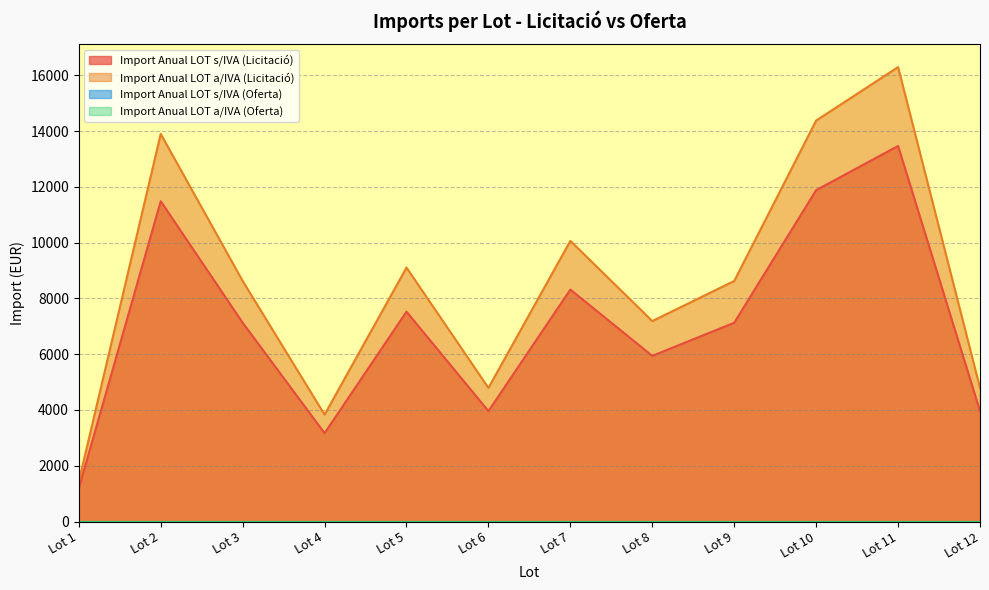

What is the difference between the Import Anual LOT s/IVA (Licitació) values at Lot 8 and Lot 12?

1980.0